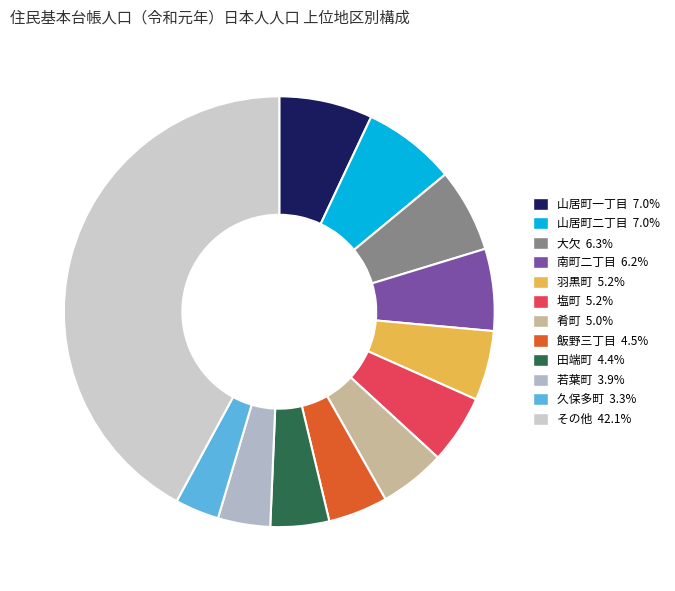

Count the number of slices in the pie.

12